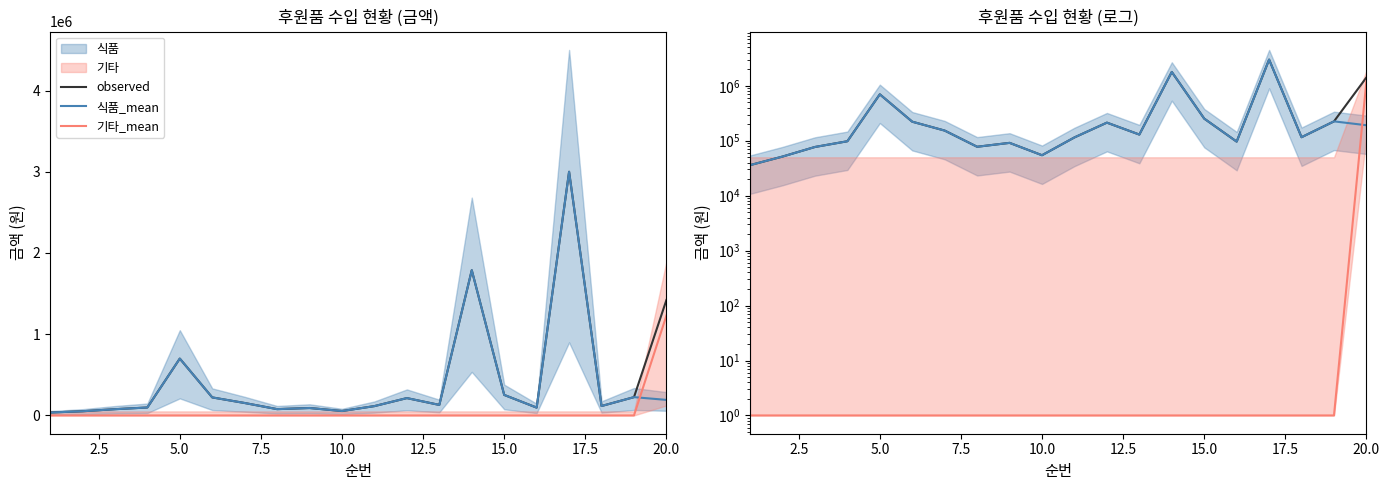

List the series in order of their overall mean, lowest first.

기타_mean, 식품_mean, observed